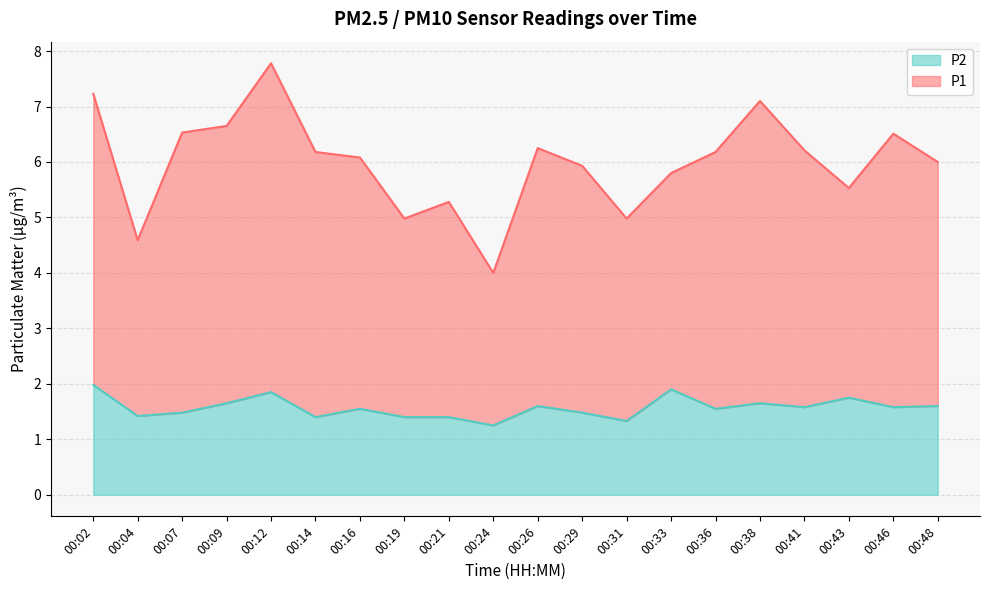

What is the sum of all P2 values?

31.4